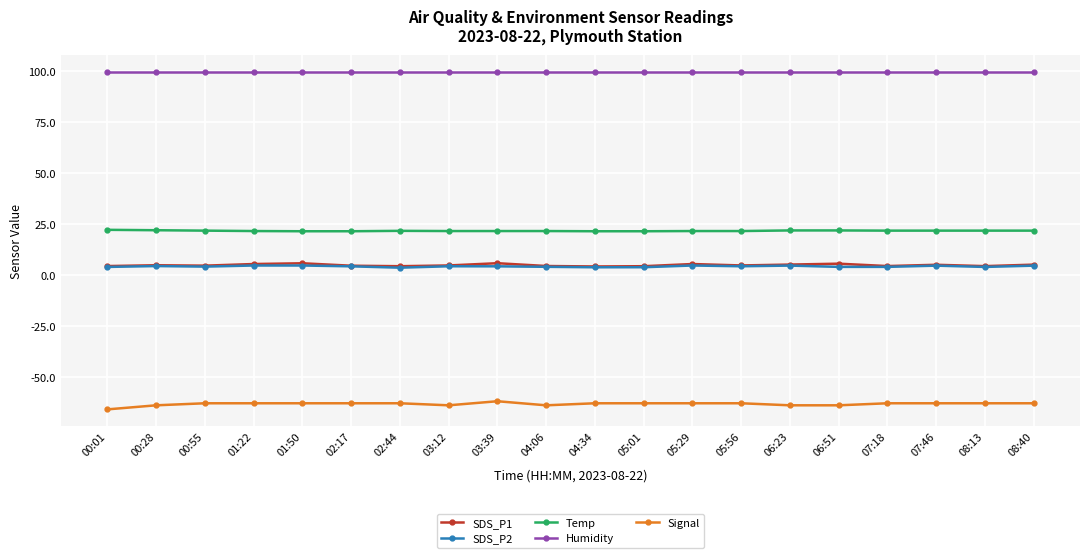

What is the label of the 9th point from the right?

05:01